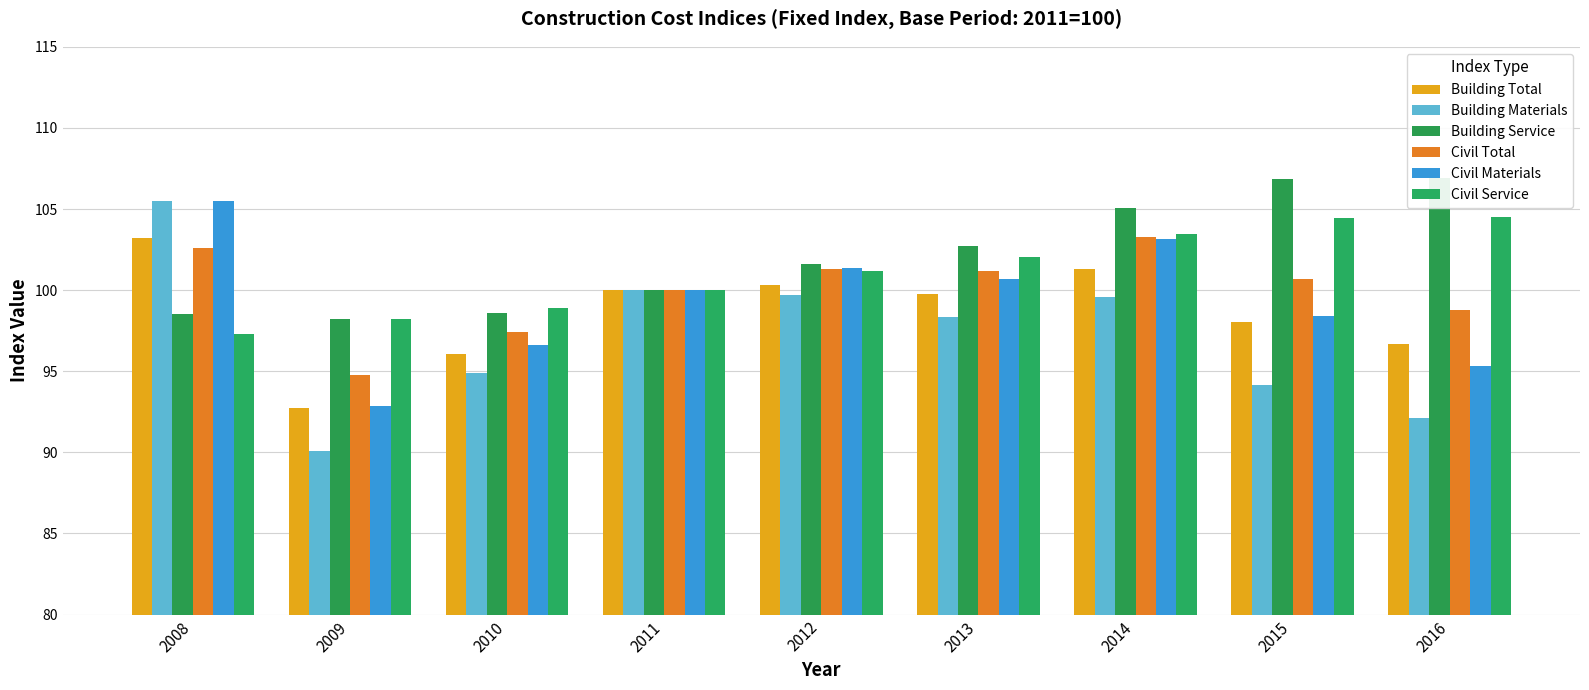

The value of Civil Total at 2013 is 173.7. True or false?

False